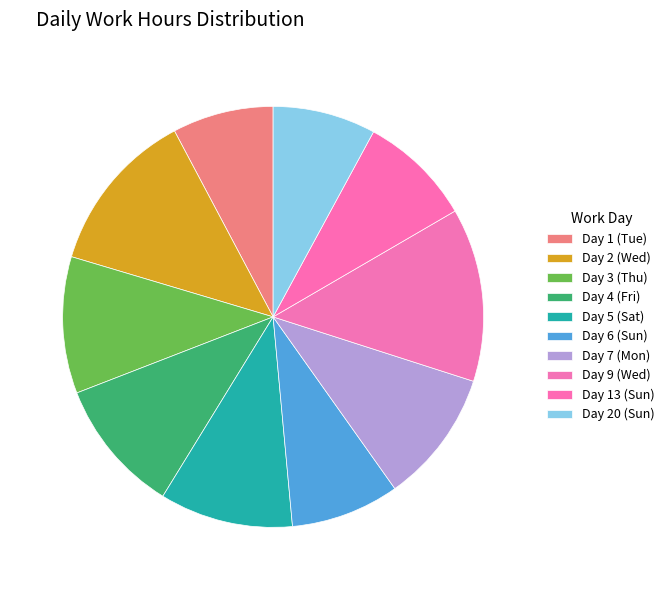

To the nearest percent, what is the combined percentage of Day 1 (Tue) and Day 9 (Wed)?

21%